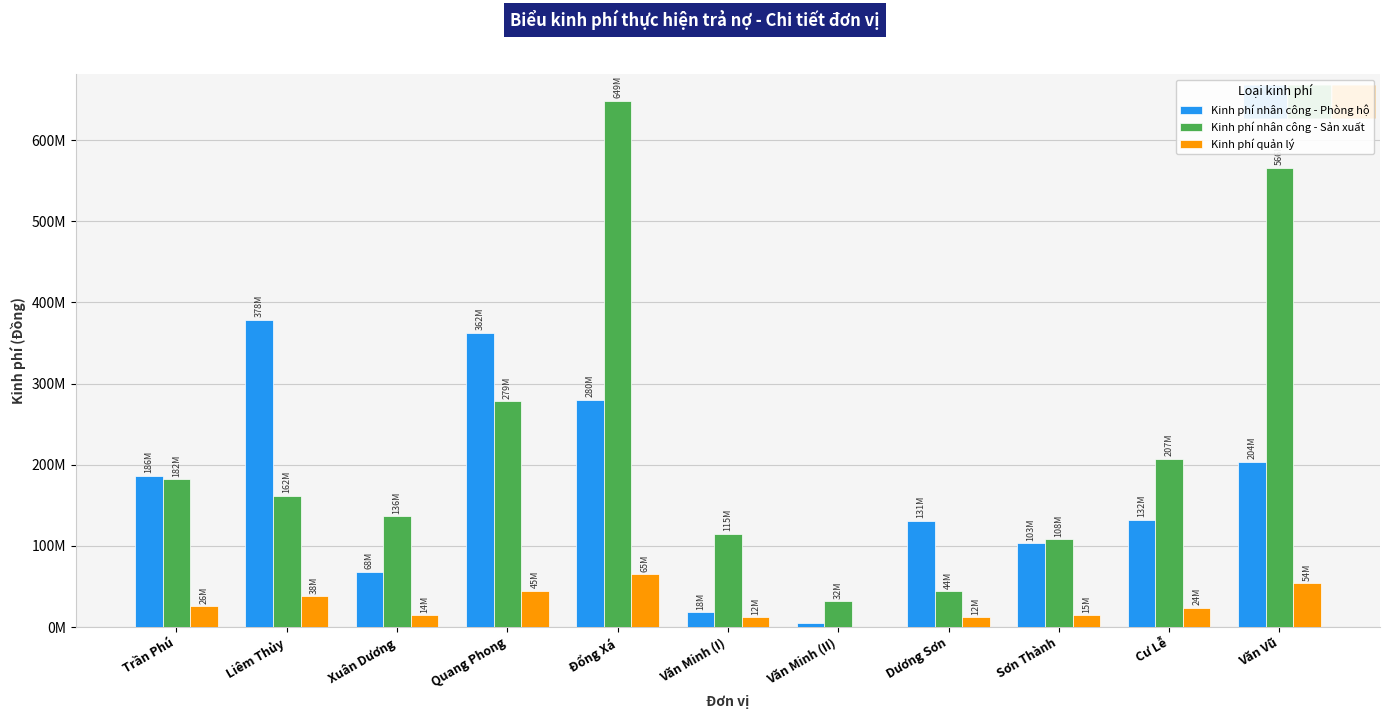

Are the bars grouped side by side (vs. stacked)?

Yes